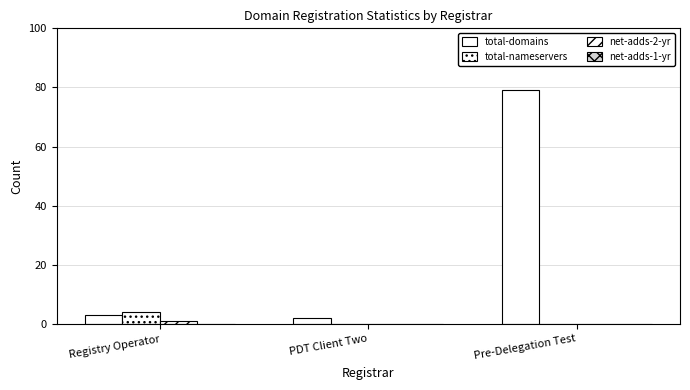

Count the number of data series in this chart.

3